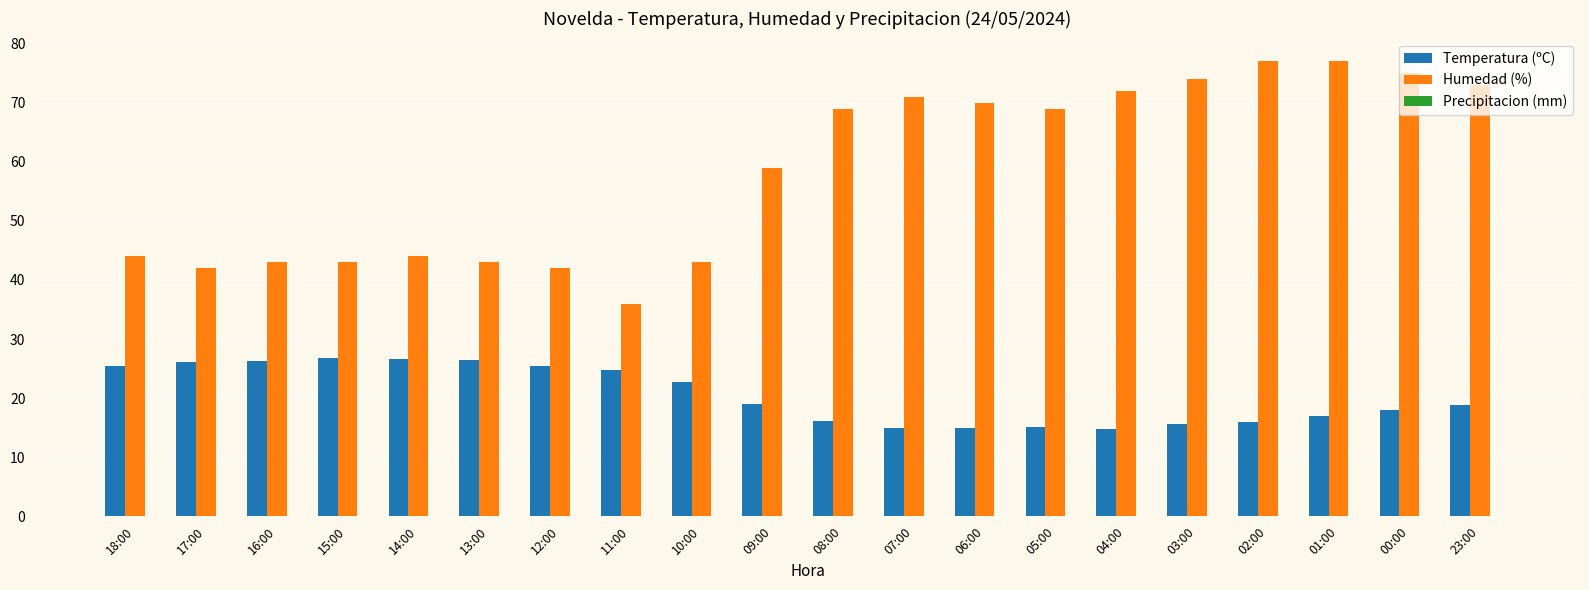

What is the spread (max minus min) of values at 08:00?

52.9